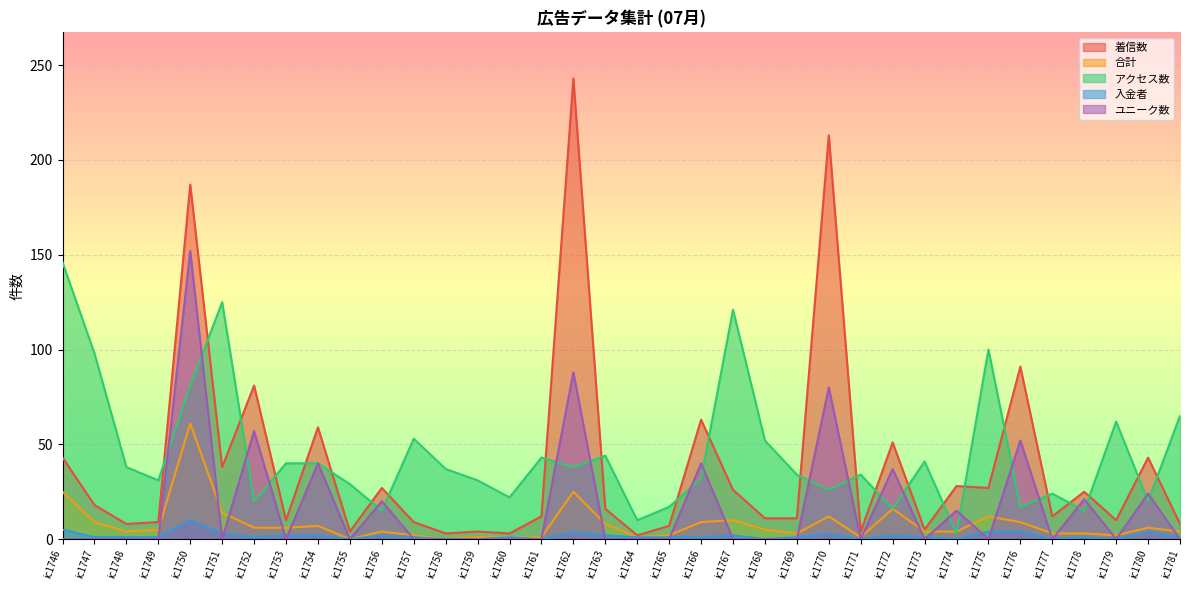

Which series has the largest range (max minus min)?

着信数